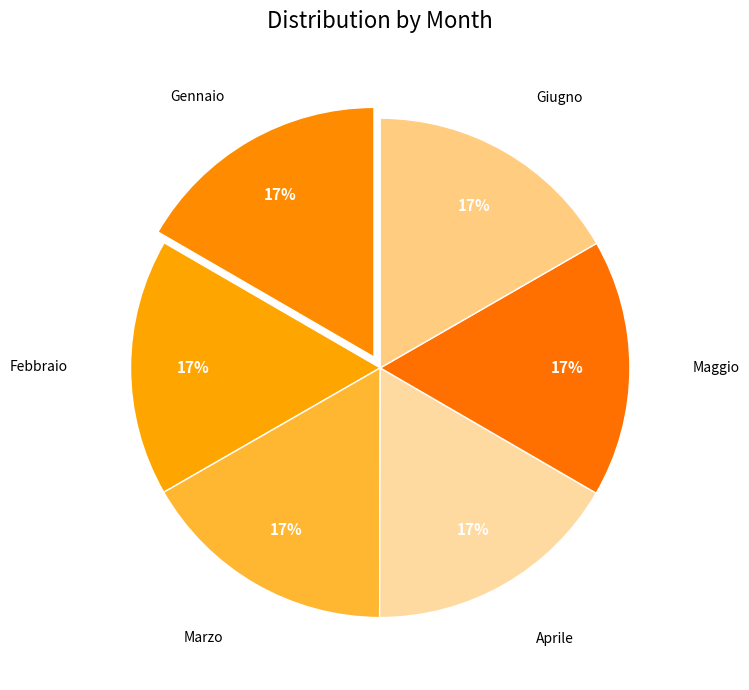

Count the number of slices in the pie.

6